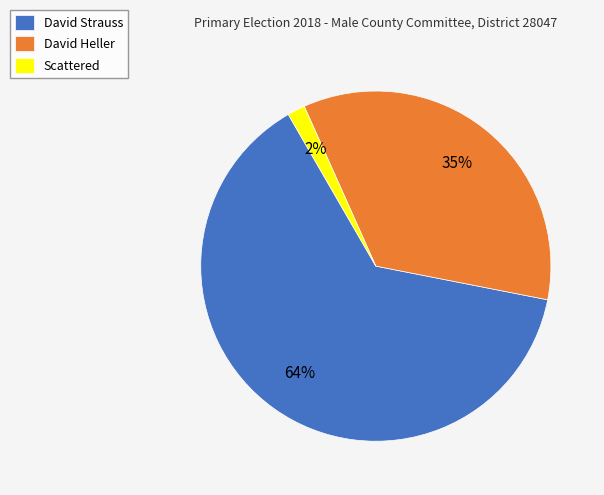

Count the number of slices in the pie.

3